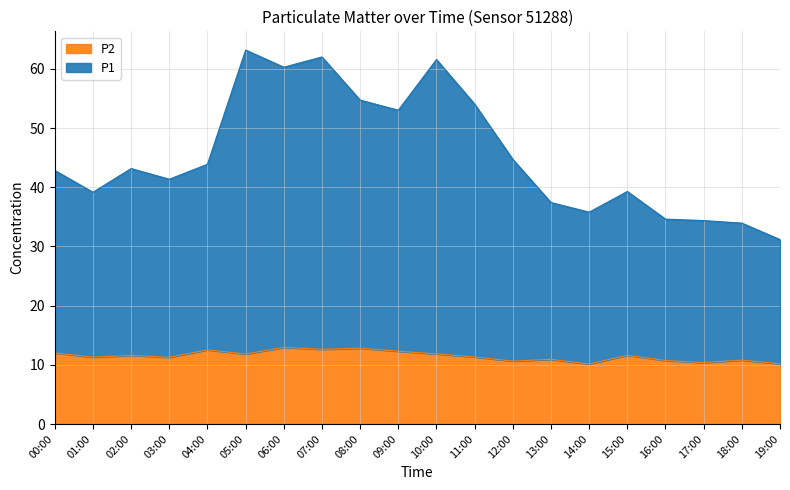

At which category does P2 reach its first local peak?

02:00